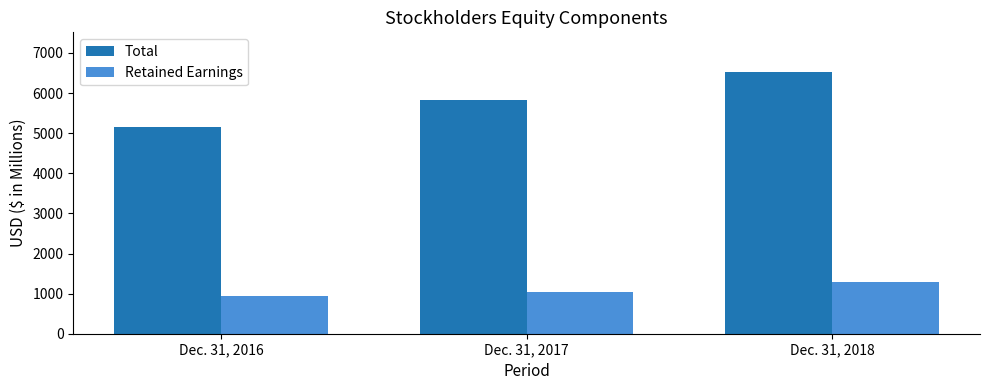

Which series has the largest range (max minus min)?

Total